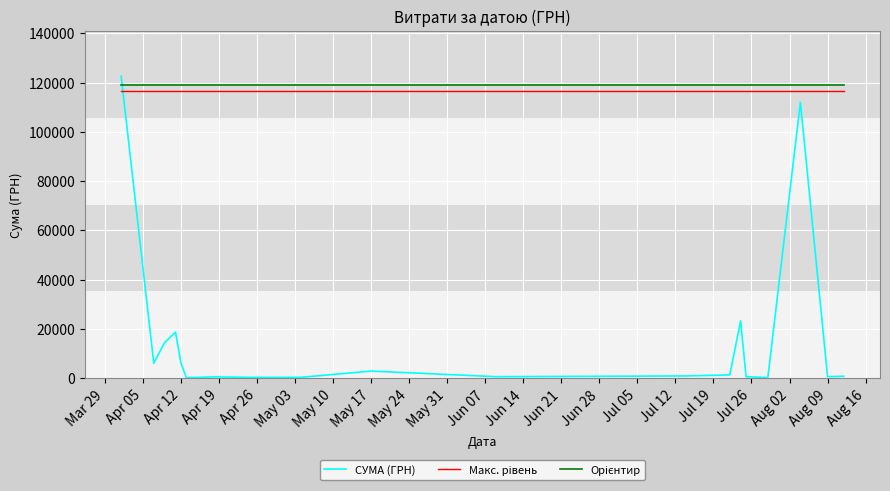

How many distinct data groups are displayed?

3